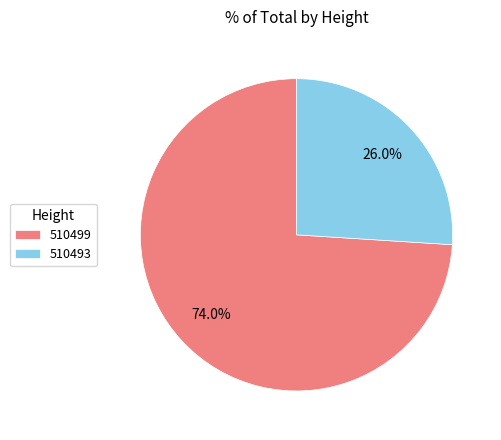

Rank the categories by value from lowest to highest.

510493, 510499